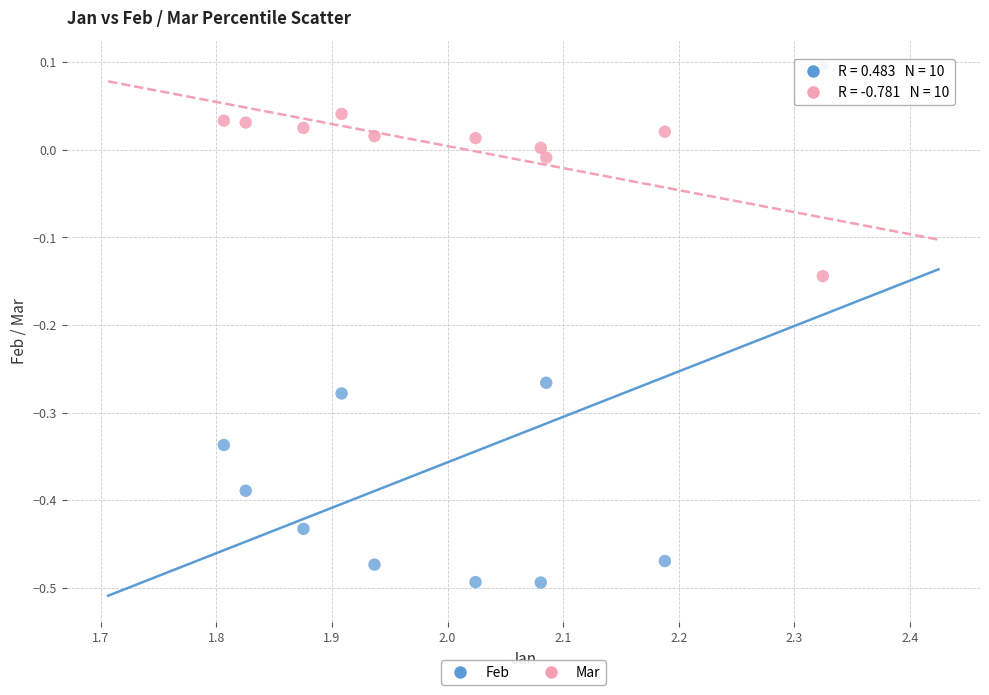

Across all data points, what is the range of X values (max minus min)?

0.5